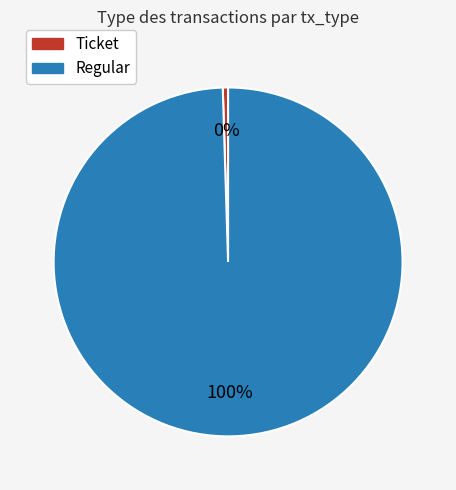

Which category has the biggest portion of the pie?

Regular